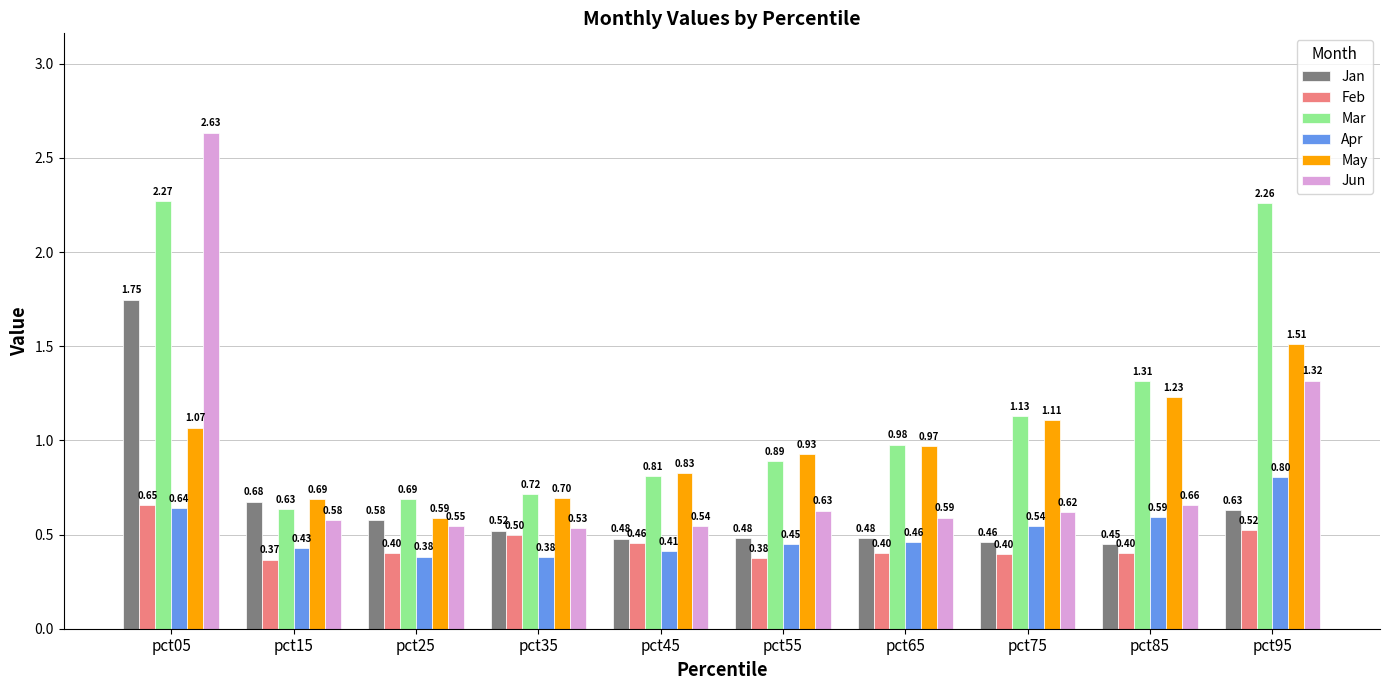

Which series has the largest total across all categories?

Mar